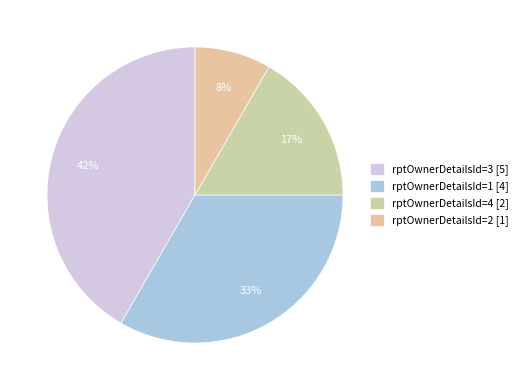

Count the number of slices in the pie.

4